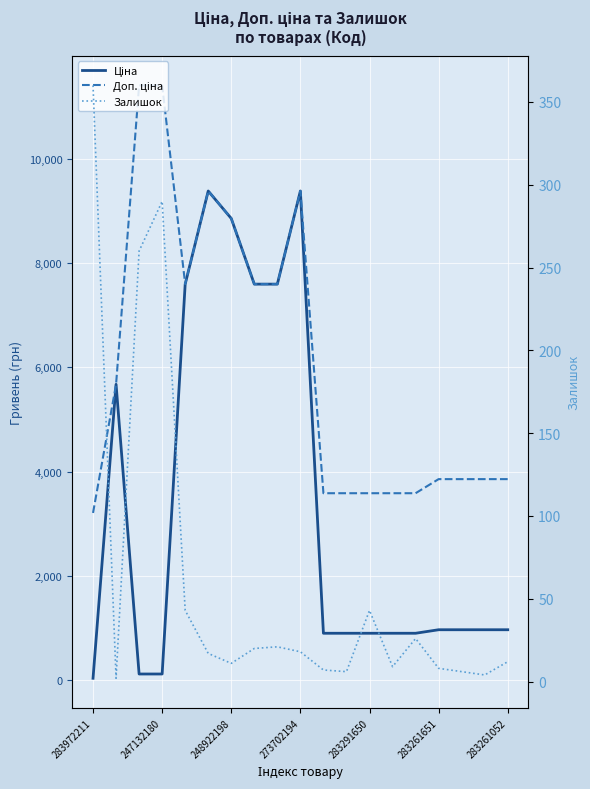

Is this an area chart (filled region under the line)?

No